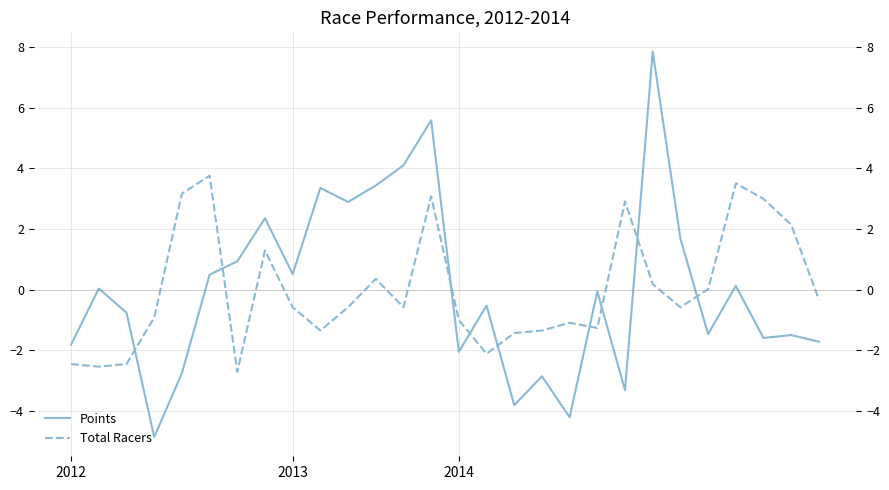

What is the smallest value displayed?

-4.9